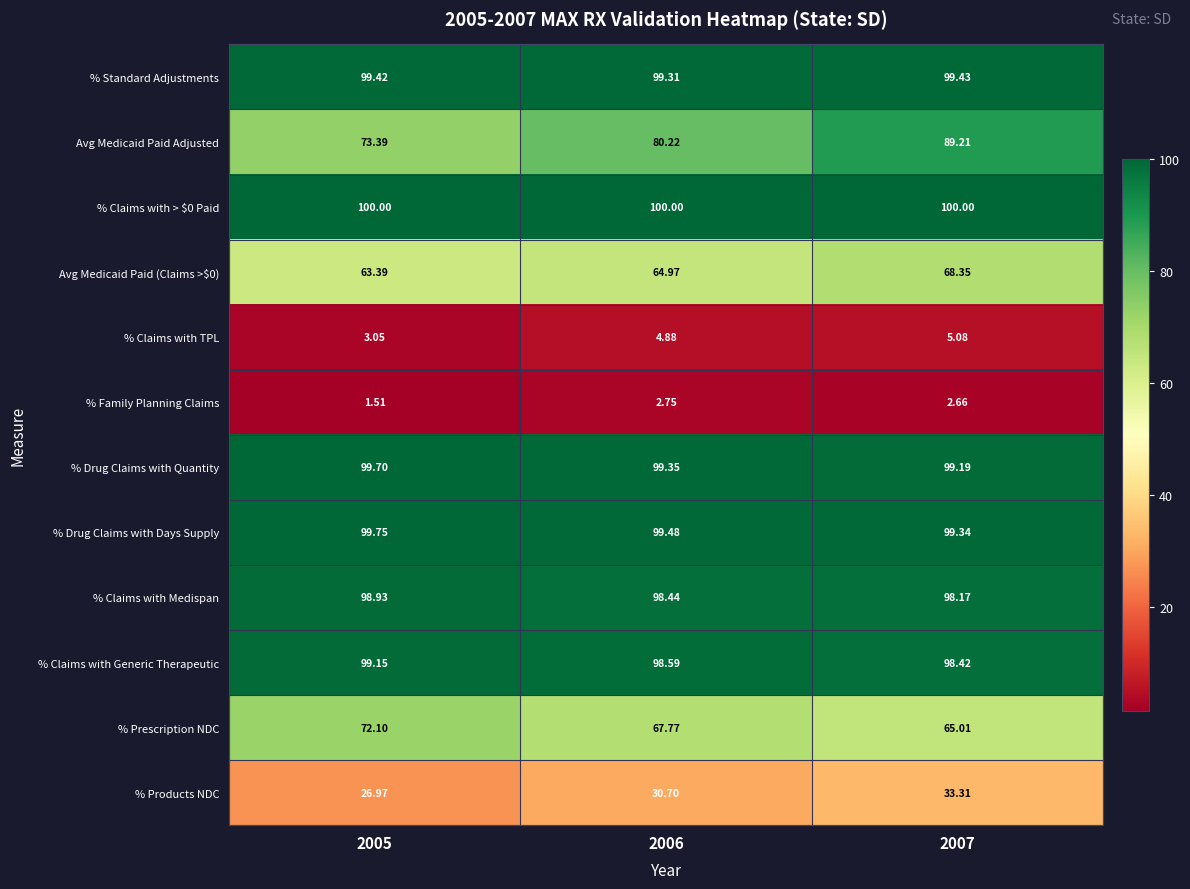

Is the value of % Prescription NDC at 2007 greater than the value of % Standard Adjustments at 2006?

No